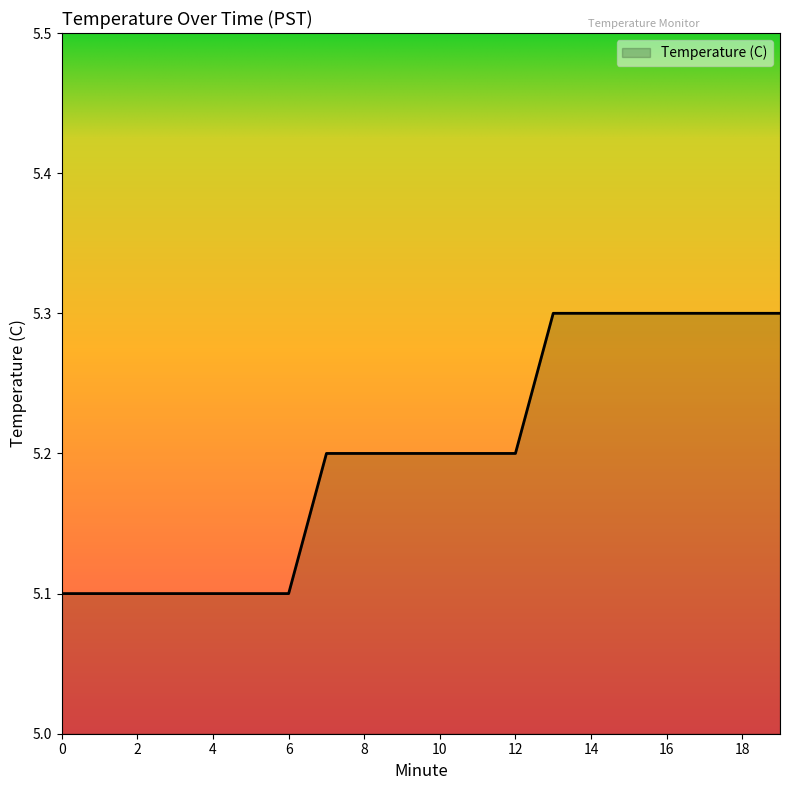

What is the greatest value displayed?

5.3